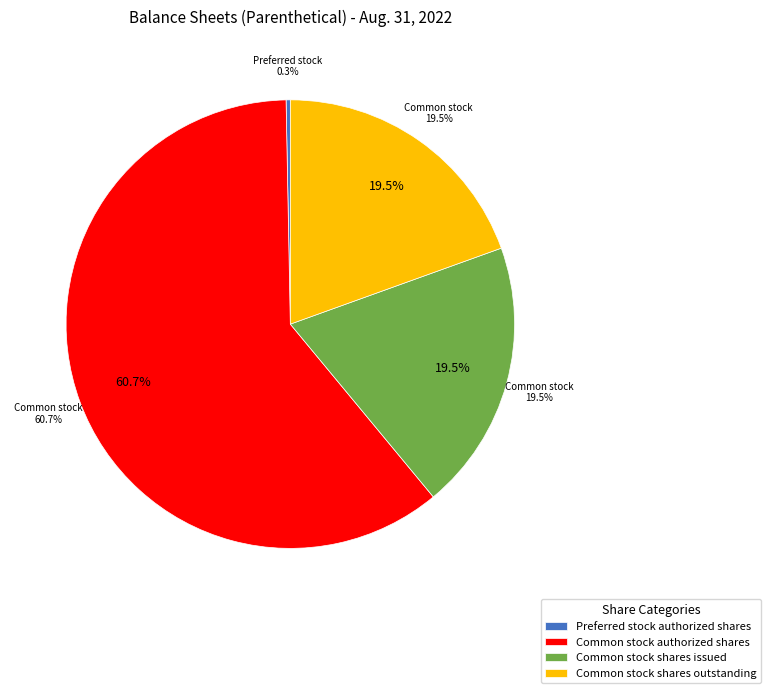

Is there a majority slice in this chart?

Yes